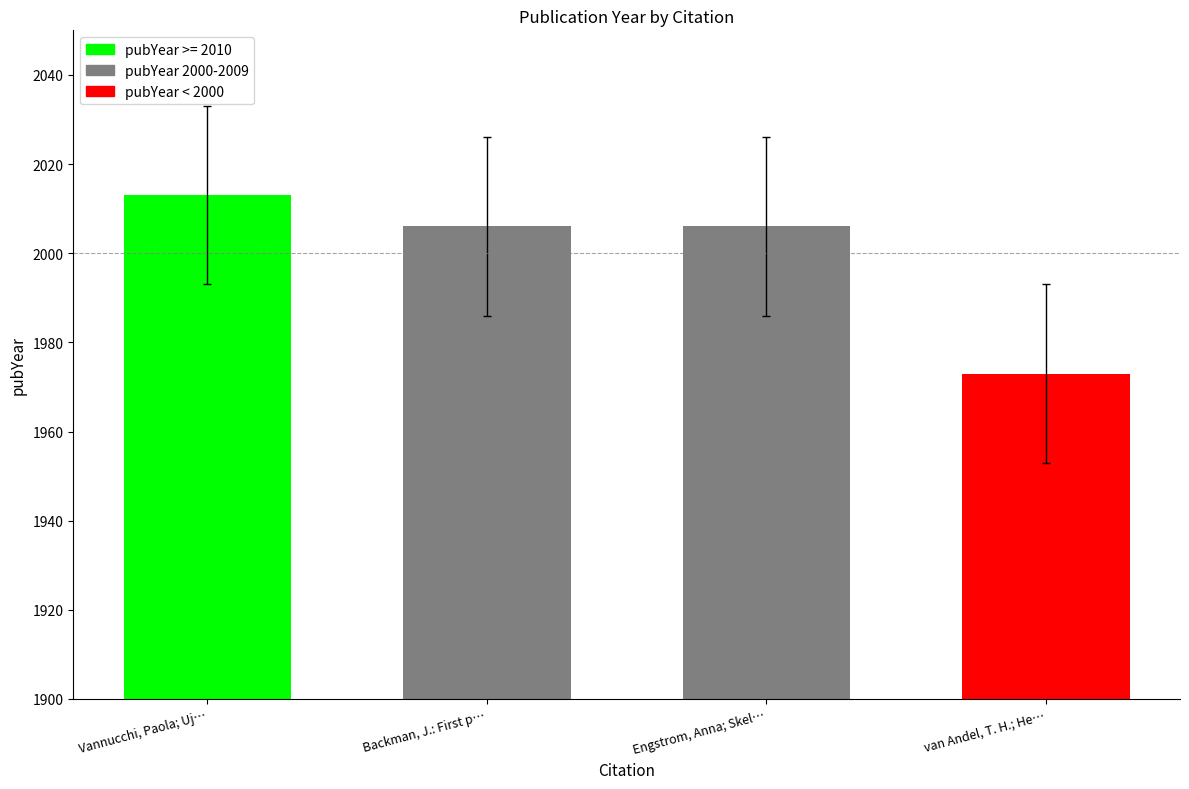

What is the difference between the maximum and minimum values?

40